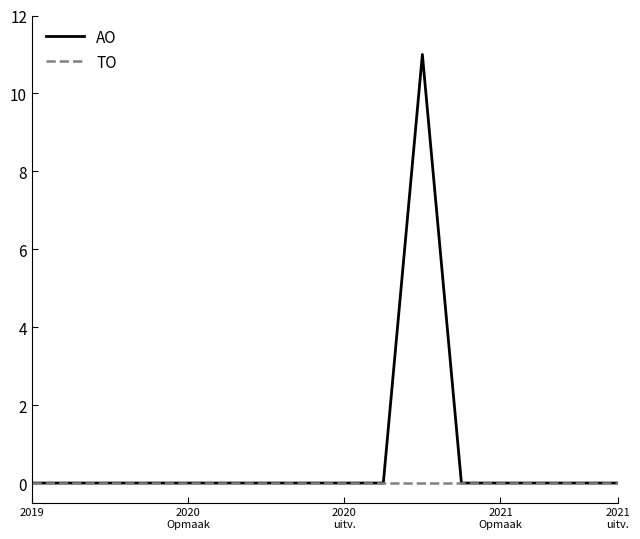

Which series has the largest total across all categories?

AO